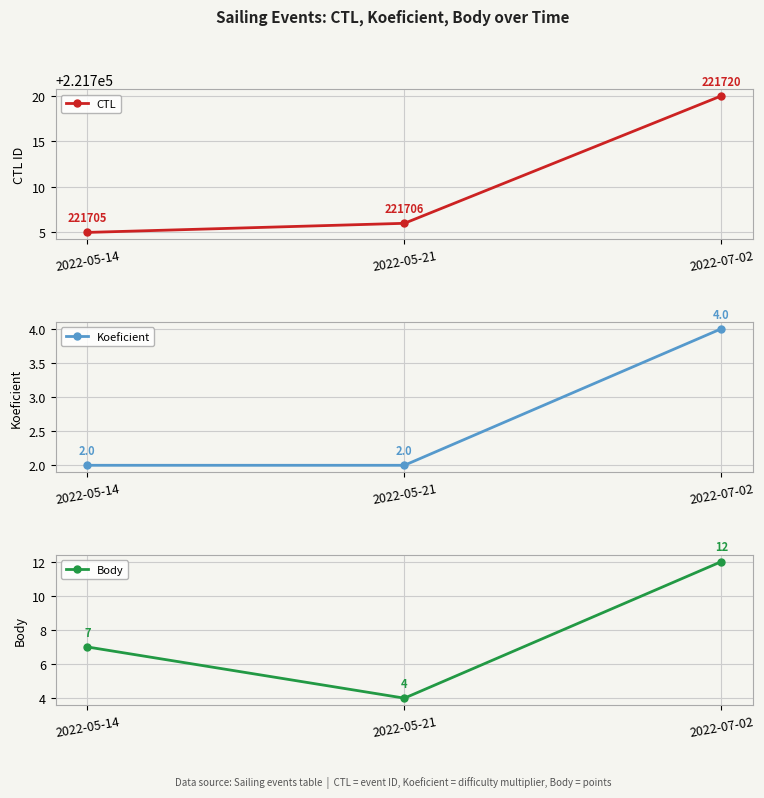

Which series has the largest total across all categories?

CTL